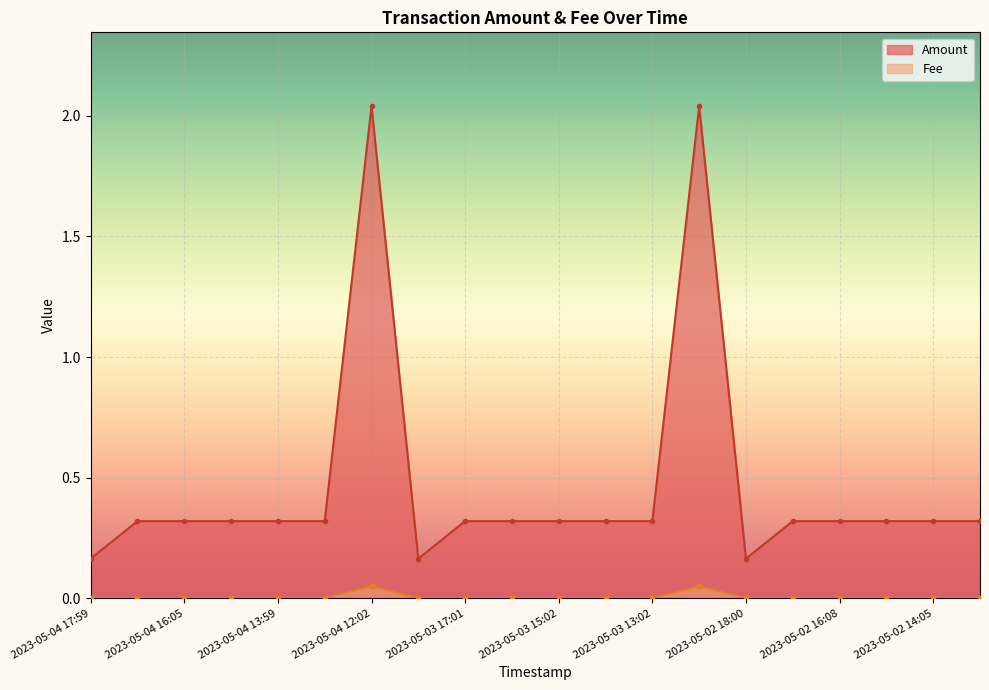

How many lines are shown in the chart?

2